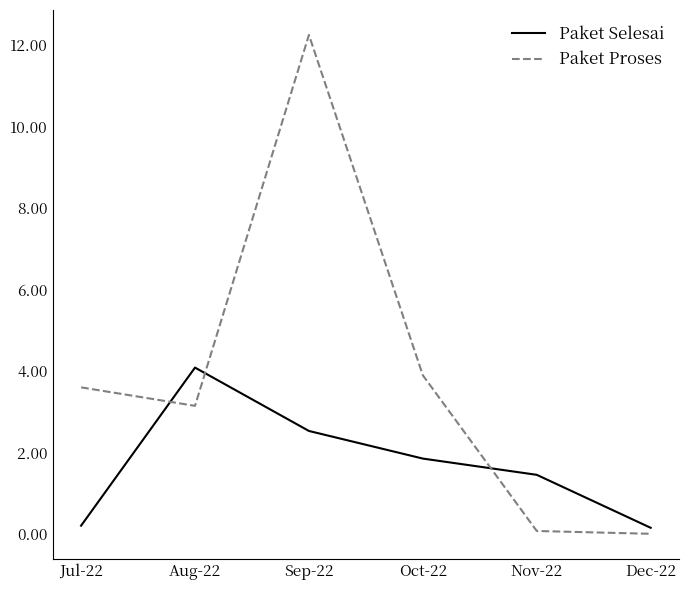

True or false: Paket Selesai has a value of 4.0 at Sep-22.

False